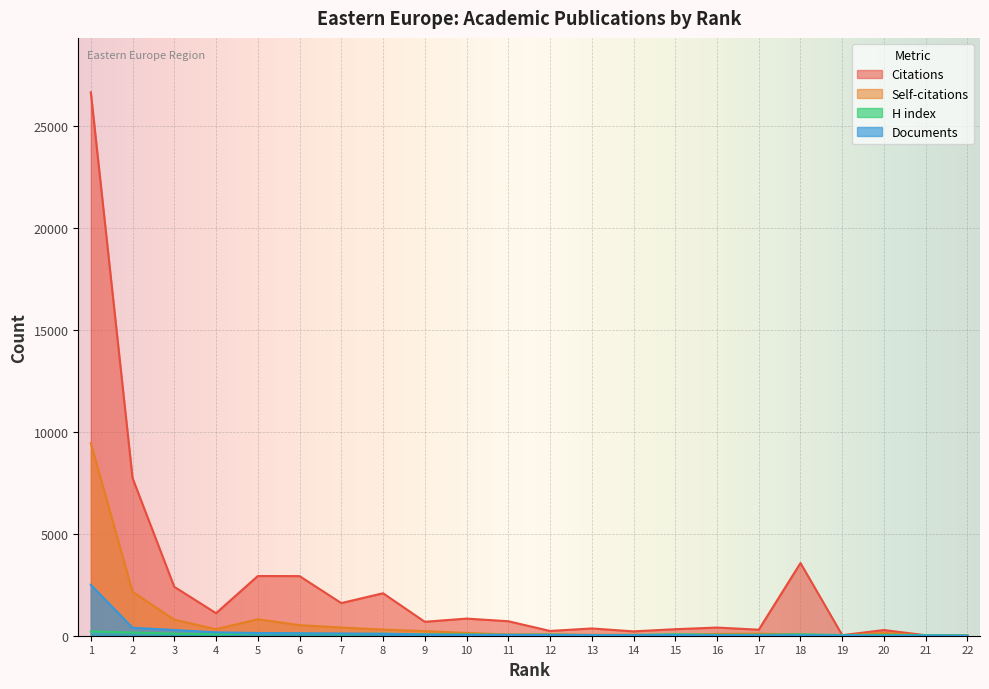

In Citations, how many points are lower than both neighbors (excluding endpoints)?

7